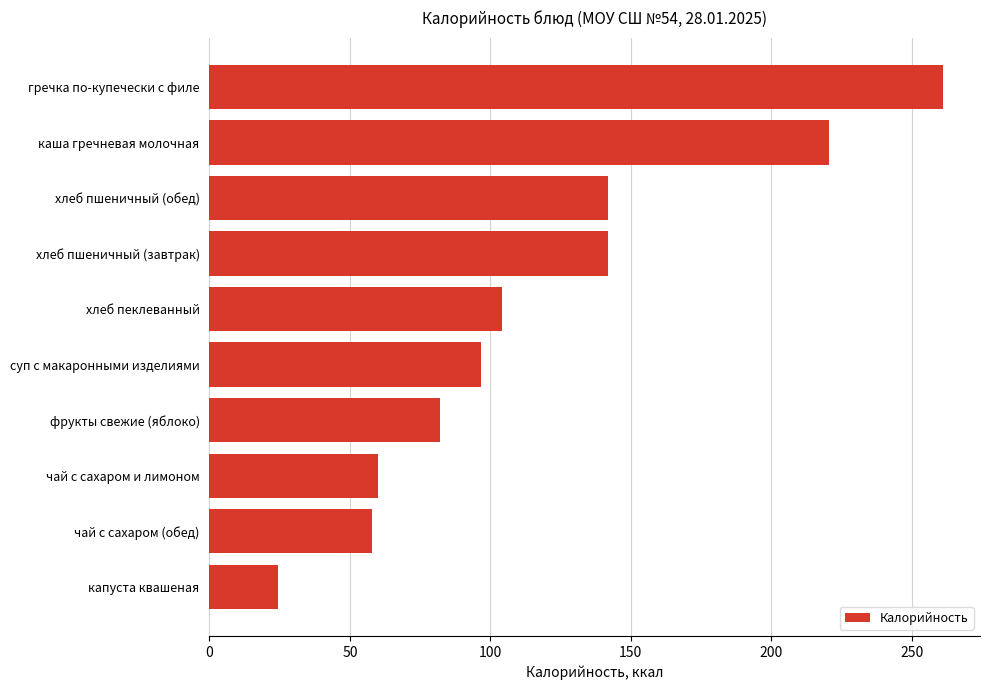

Reading bottom to top, list all the values displayed in this chart.

24.4	58.0	60.0	82.1	96.8	104.0	142.0	142.0	220.6	261.3